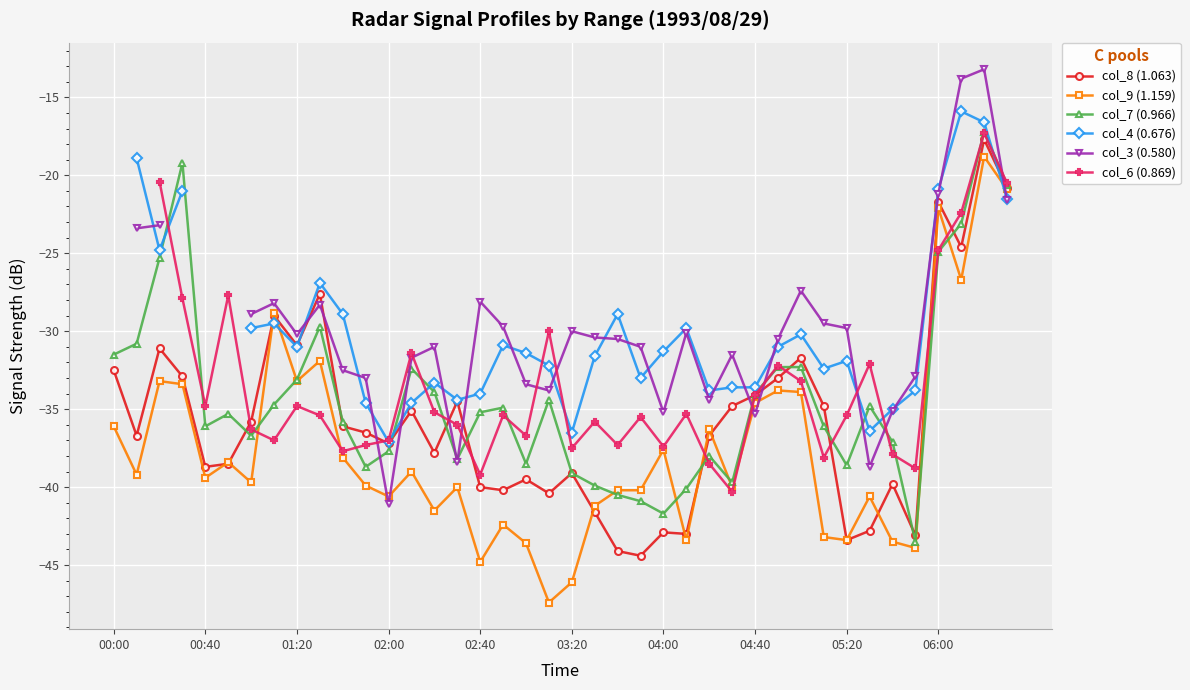

True or false: col_9 (1.159) has more than 2 points higher than both neighbors.

True